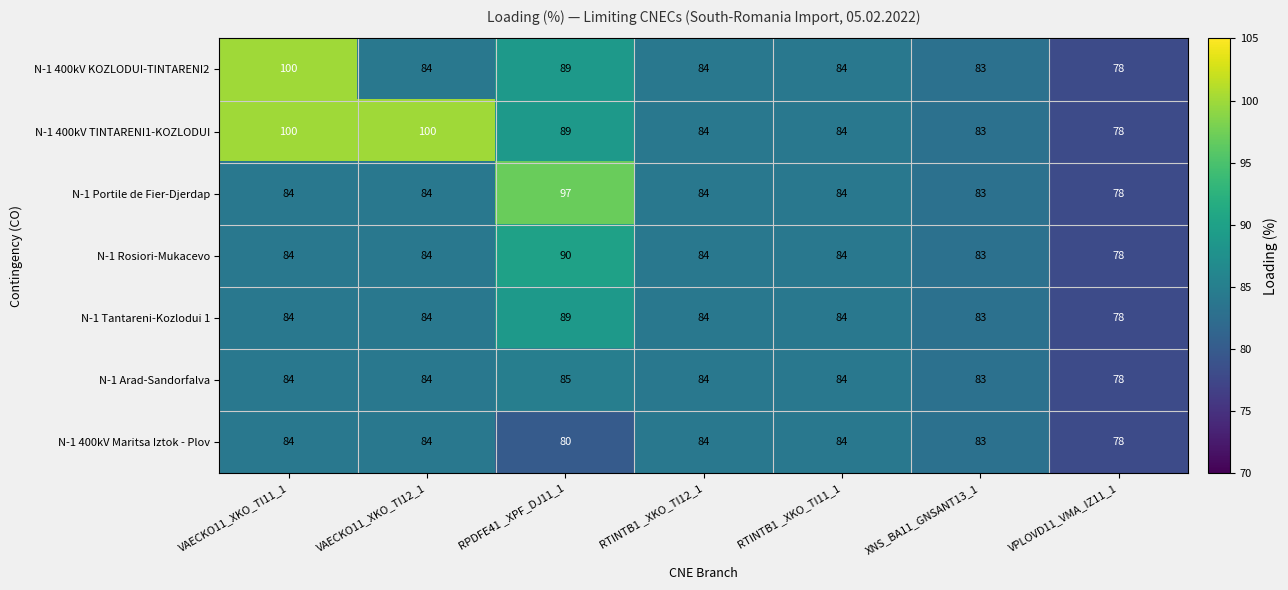

What is the sum of the N-1 400kV Maritsa Iztok - Plov values at XNS_BA11_GNSANT13_1 and RTINTB1 _XKO_TI12_1?

167